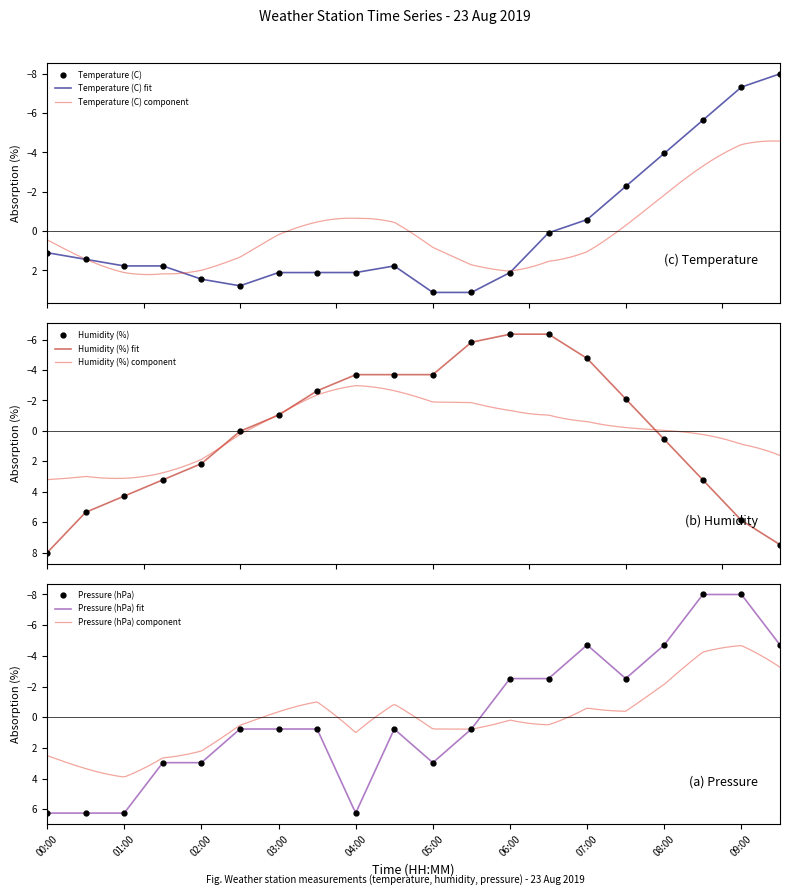

List the series in order of their peak value, lowest first.

Temperature (C), Pressure (hPa), Humidity (%)